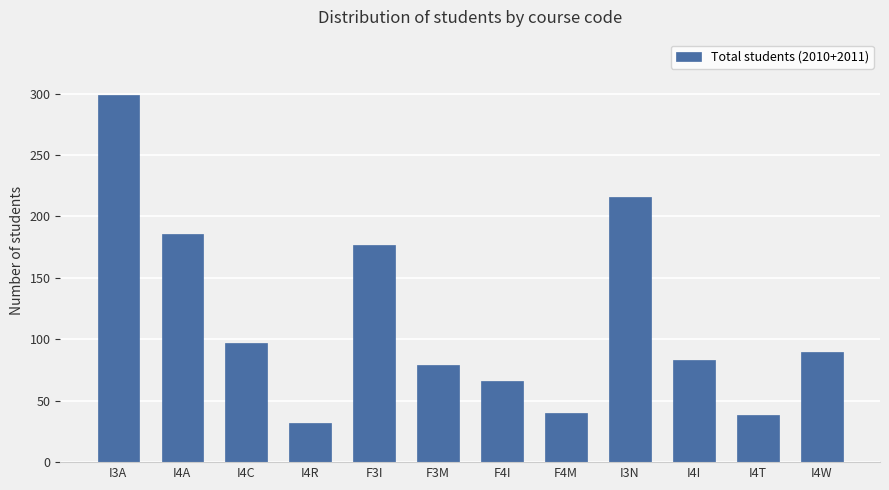

Does the chart contain stacked bars?

No